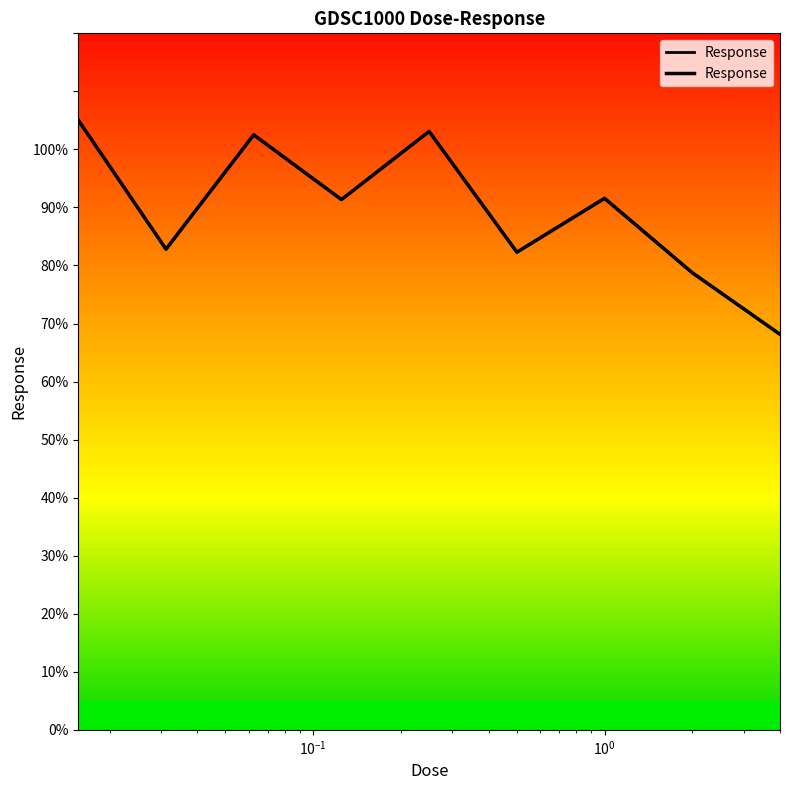

What is the ratio of the value at 0.25 to the value at 0.0625?

1.0